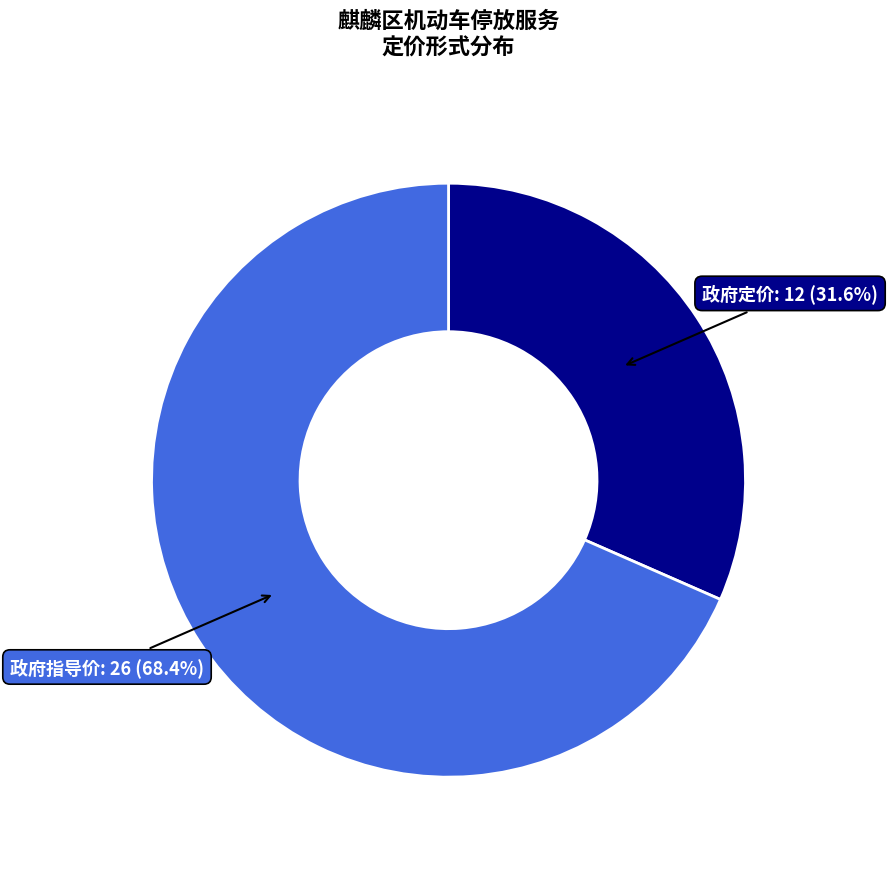

Does any single category account for the majority?

Yes